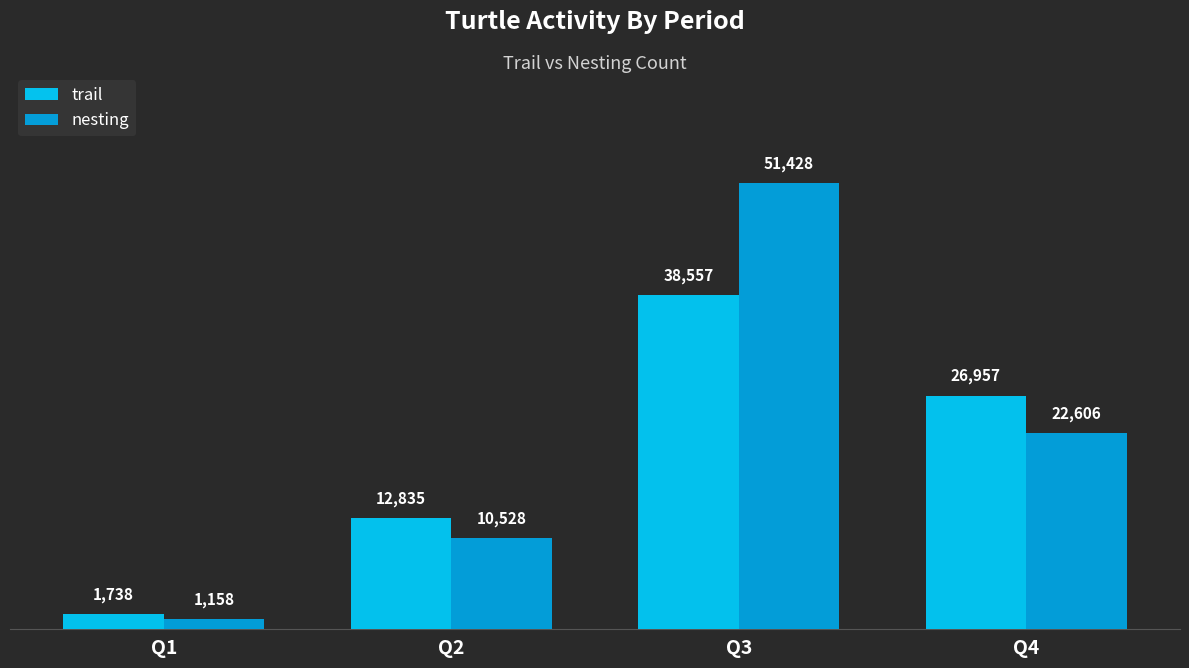

How many values in the nesting series are below 22606?

2